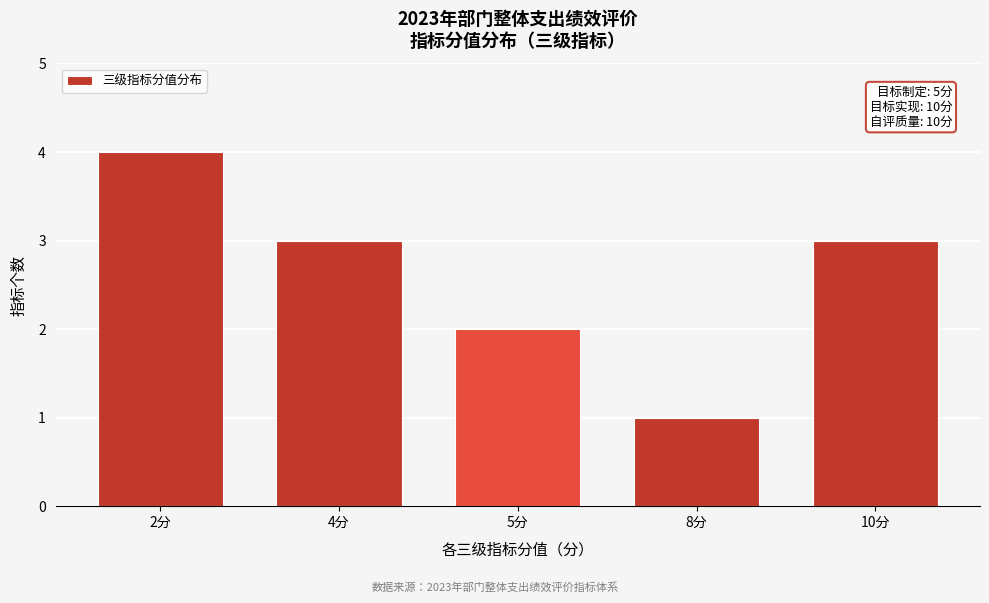

Reading right to left, what are all the values shown in this chart?

3	1	2	3	4